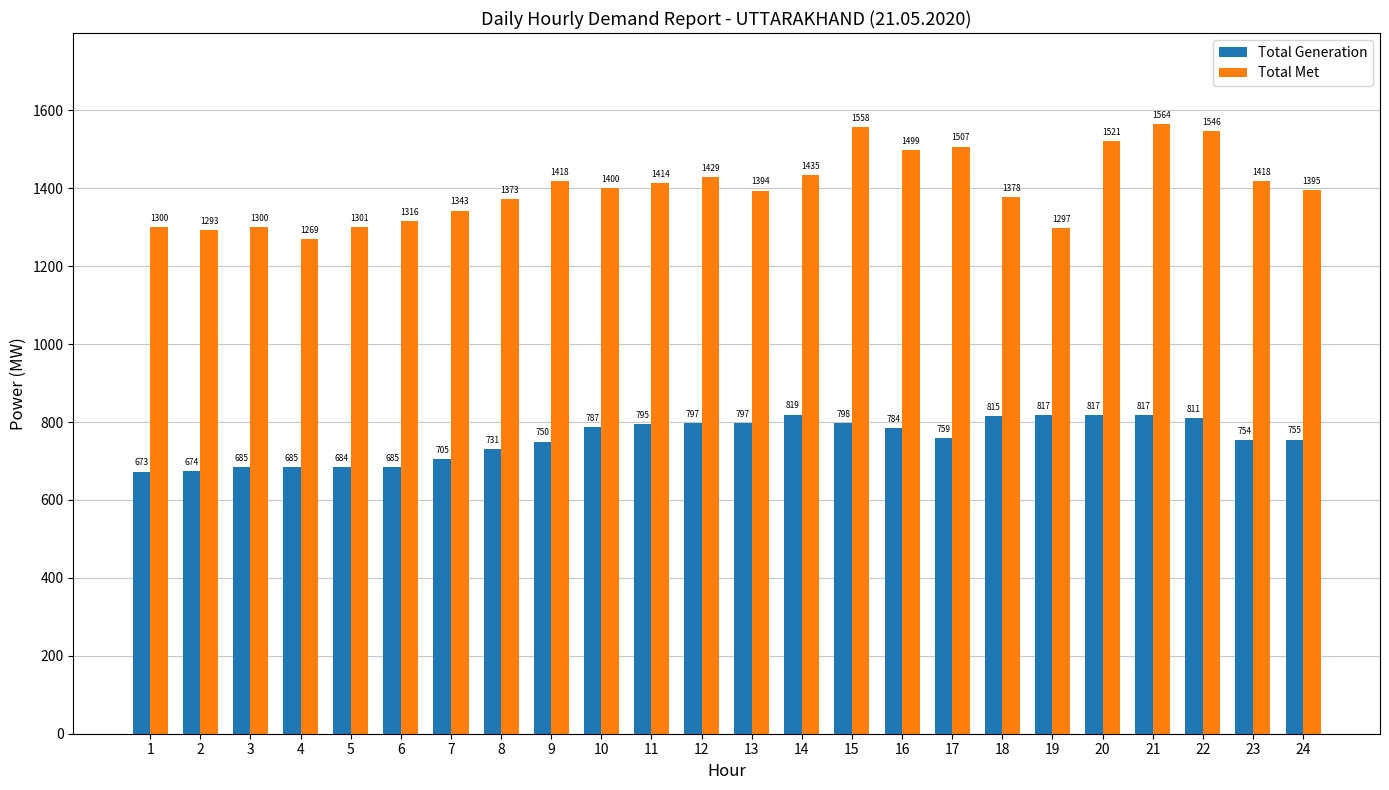

Is the value of Total Met at 4 greater than the value of Total Generation at 24?

Yes